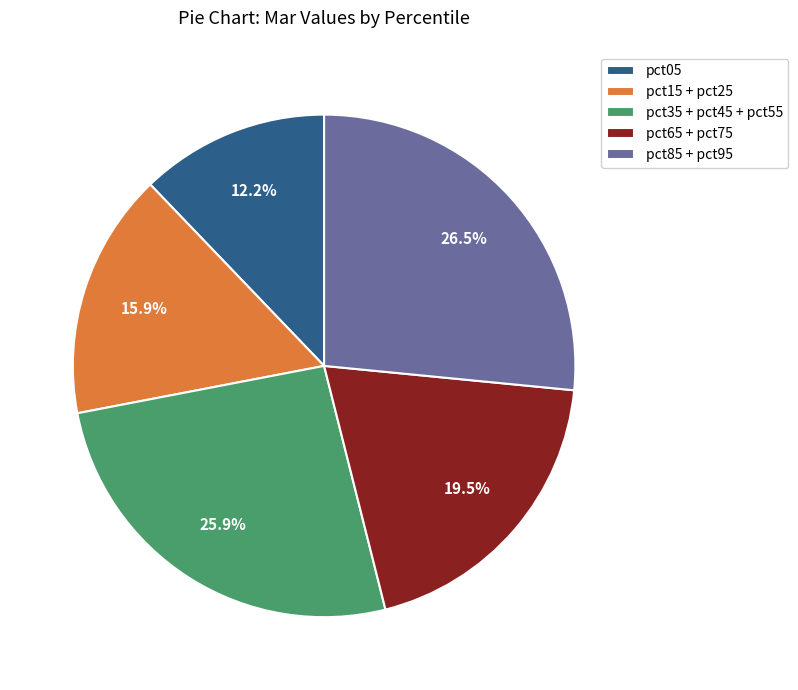

Which slice is the smallest?

pct05